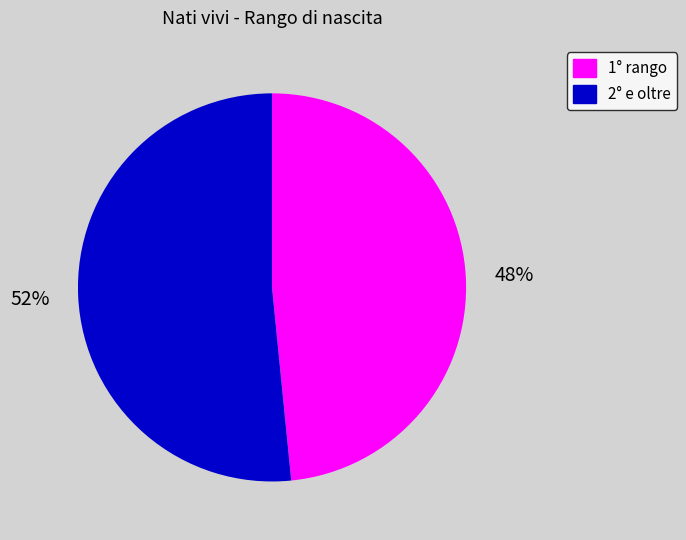

To the nearest percent, what is the average slice percentage?

50%